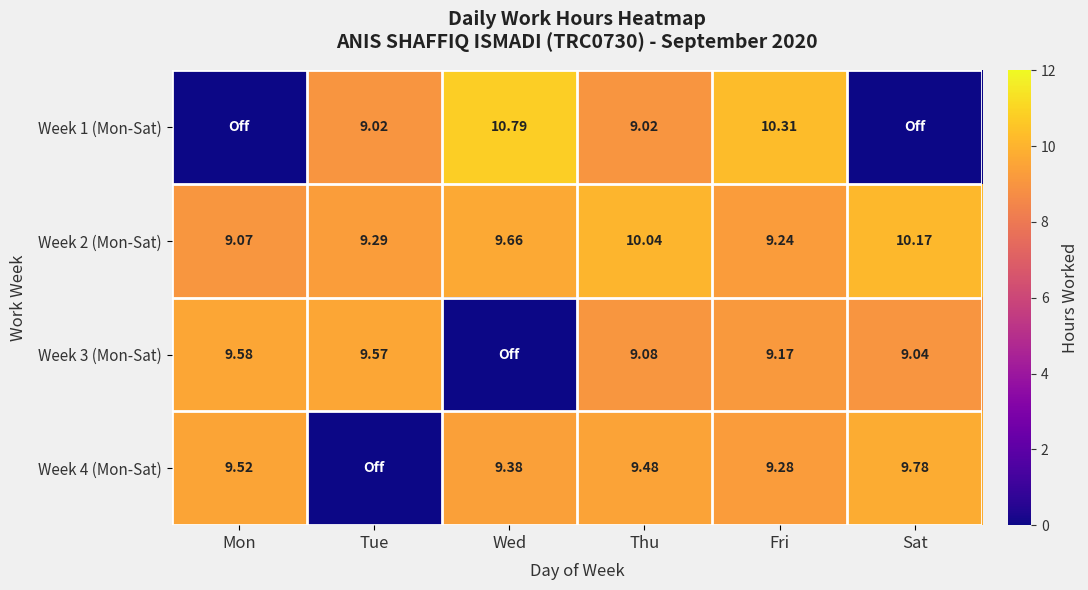

What is the difference between the highest and lowest values at Mon?

9.6